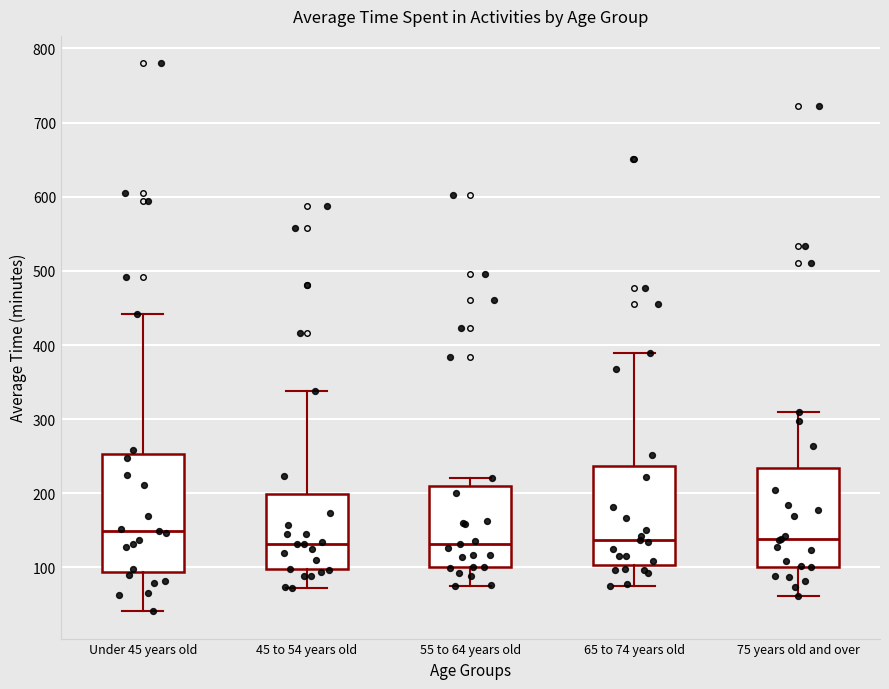

Reading left to right, read every box against the y-axis: the position of its median line, the range the box covers, and the ends of its whiskers. The values are not printed on the chart, so give them approximately, as read against the axis.

Under 45 years old: median 150, box 90 to 250, whiskers 40 to 440
45 to 54 years old: median 130, box 100 to 200, whiskers 70 to 340
55 to 64 years old: median 130, box 100 to 210, whiskers 80 to 220
65 to 74 years old: median 140, box 100 to 240, whiskers 80 to 390
75 years old and over: median 140, box 100 to 230, whiskers 60 to 310